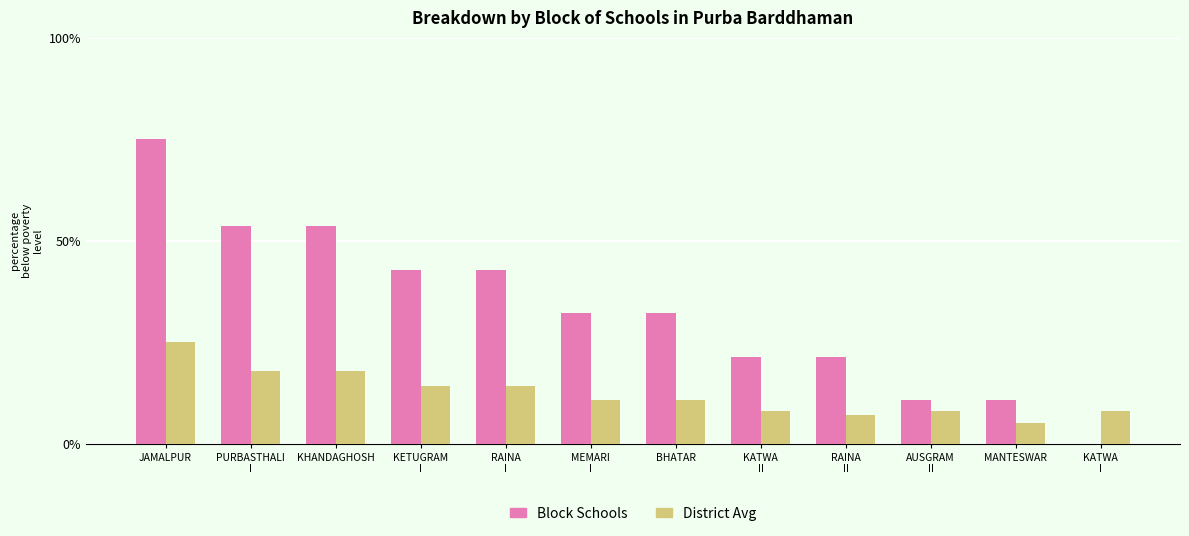

What is the sum of all Block Schools values?

396.4